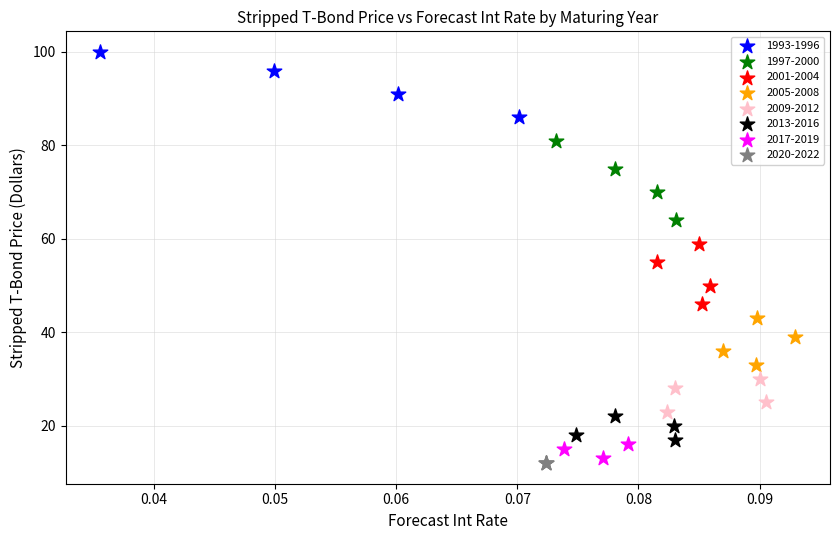

Which series reaches the maximum Y coordinate?

1993-1996